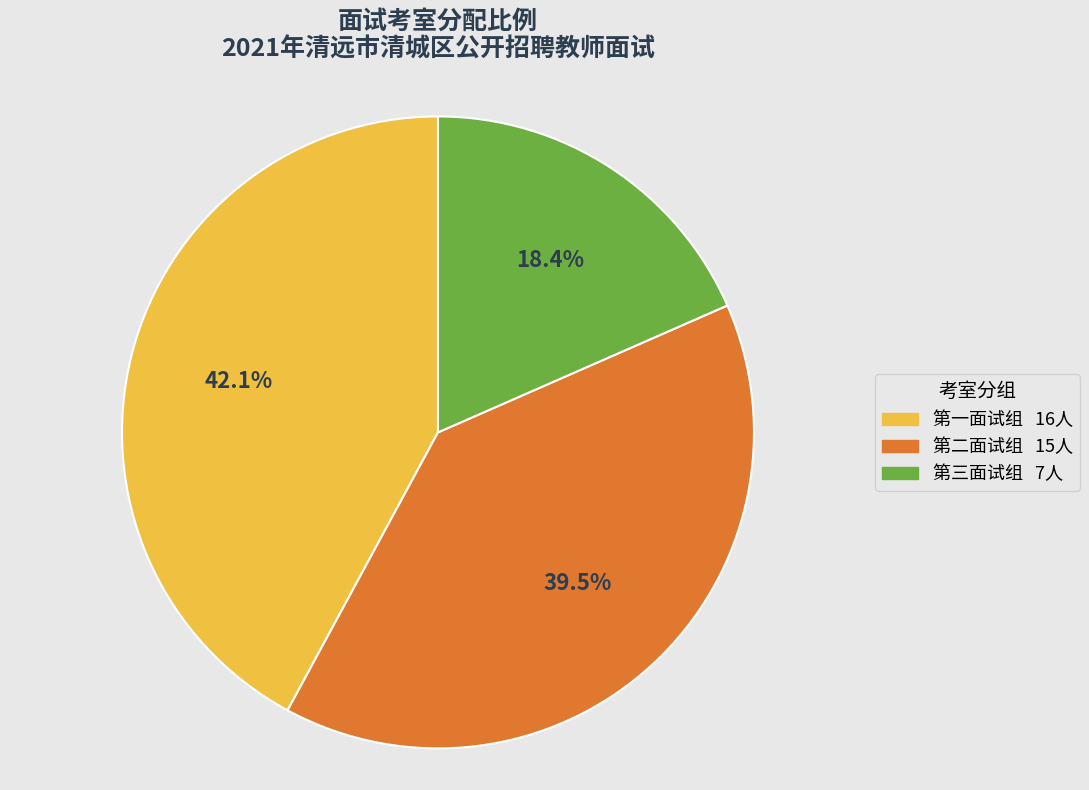

Which category has the biggest portion of the pie?

第一面试组